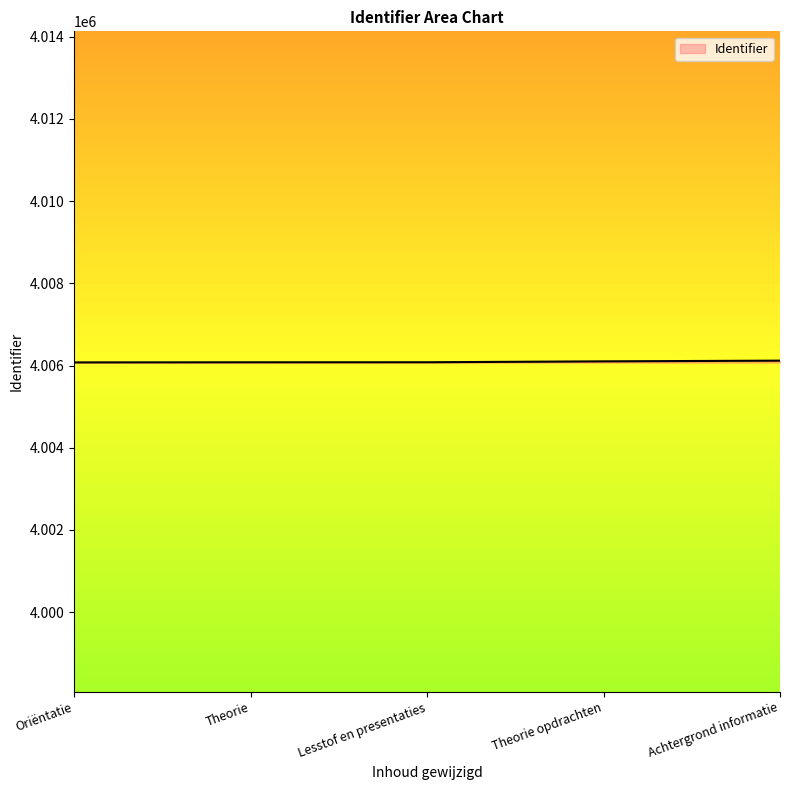

What is the minimum value shown in the chart?

4006077